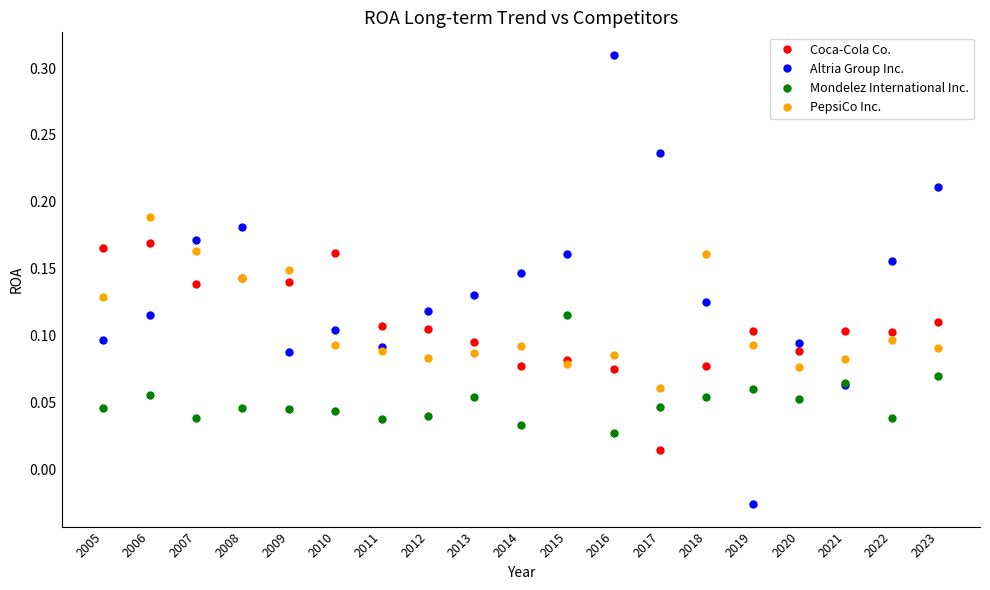

At 2018, list the series in order from smallest to largest.

Mondelez International Inc., Coca-Cola Co., Altria Group Inc., PepsiCo Inc.